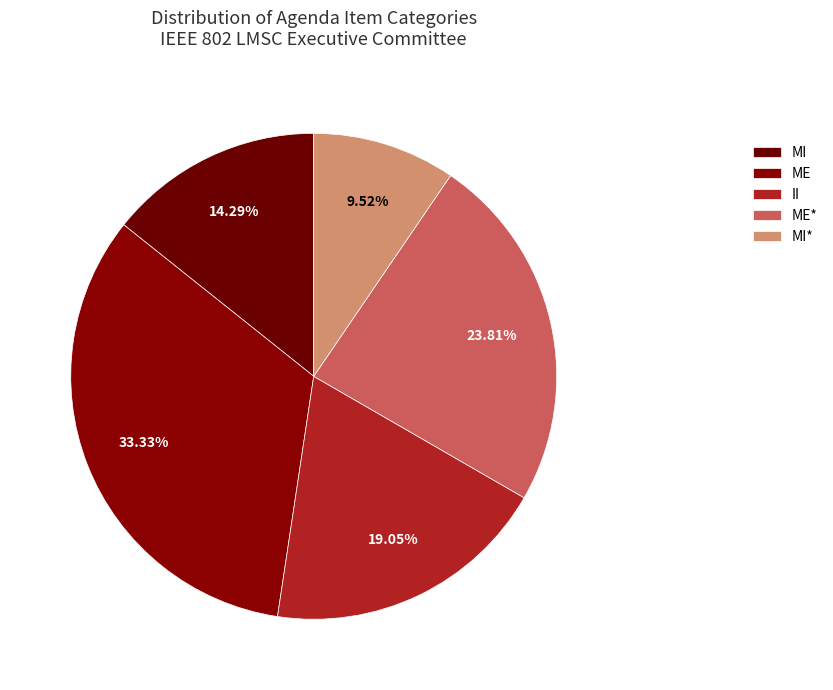

How many slices are in this pie chart?

5